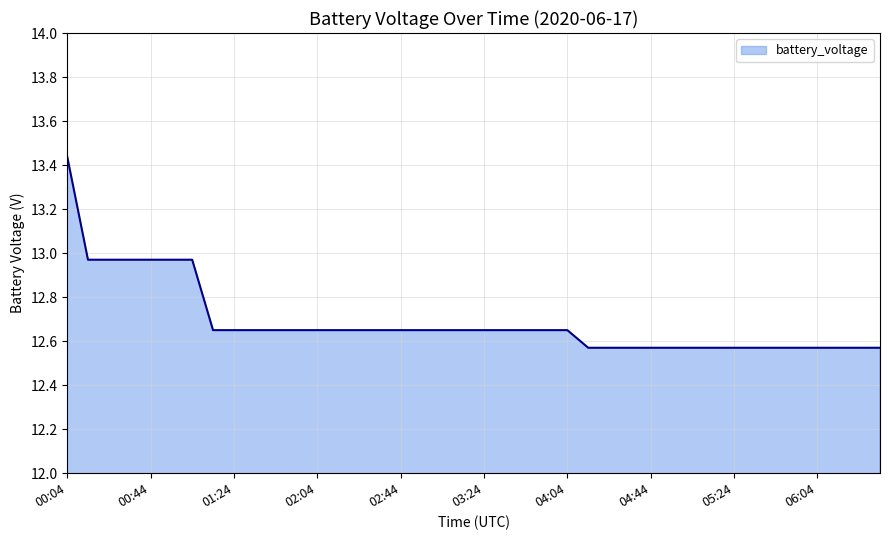

How many lines are shown in the chart?

1